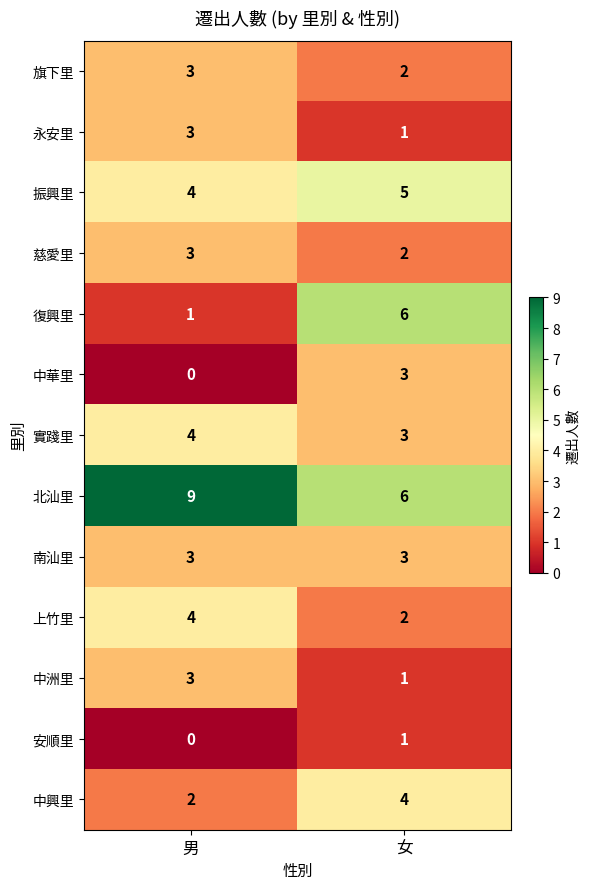

What is the difference between the highest and lowest values at 女?

5